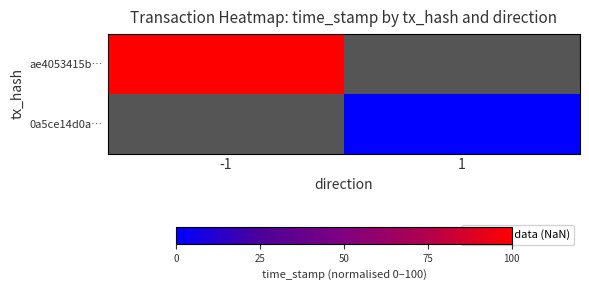

How many distinct data groups are displayed?

2